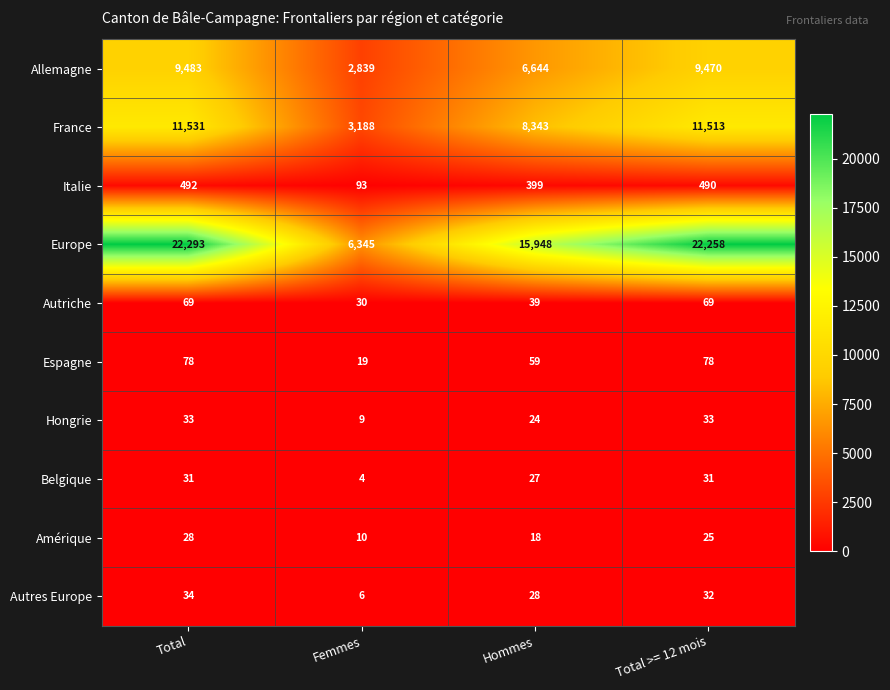

Between Femmes and Hommes, which series saw the biggest shift?

Europe